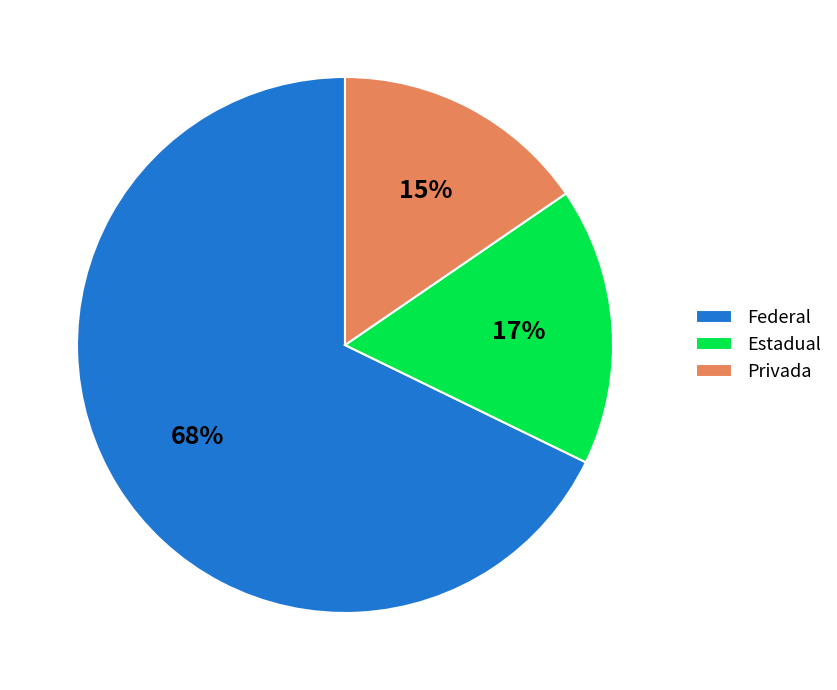

Combined, do Privada and Federal account for over 50%?

Yes